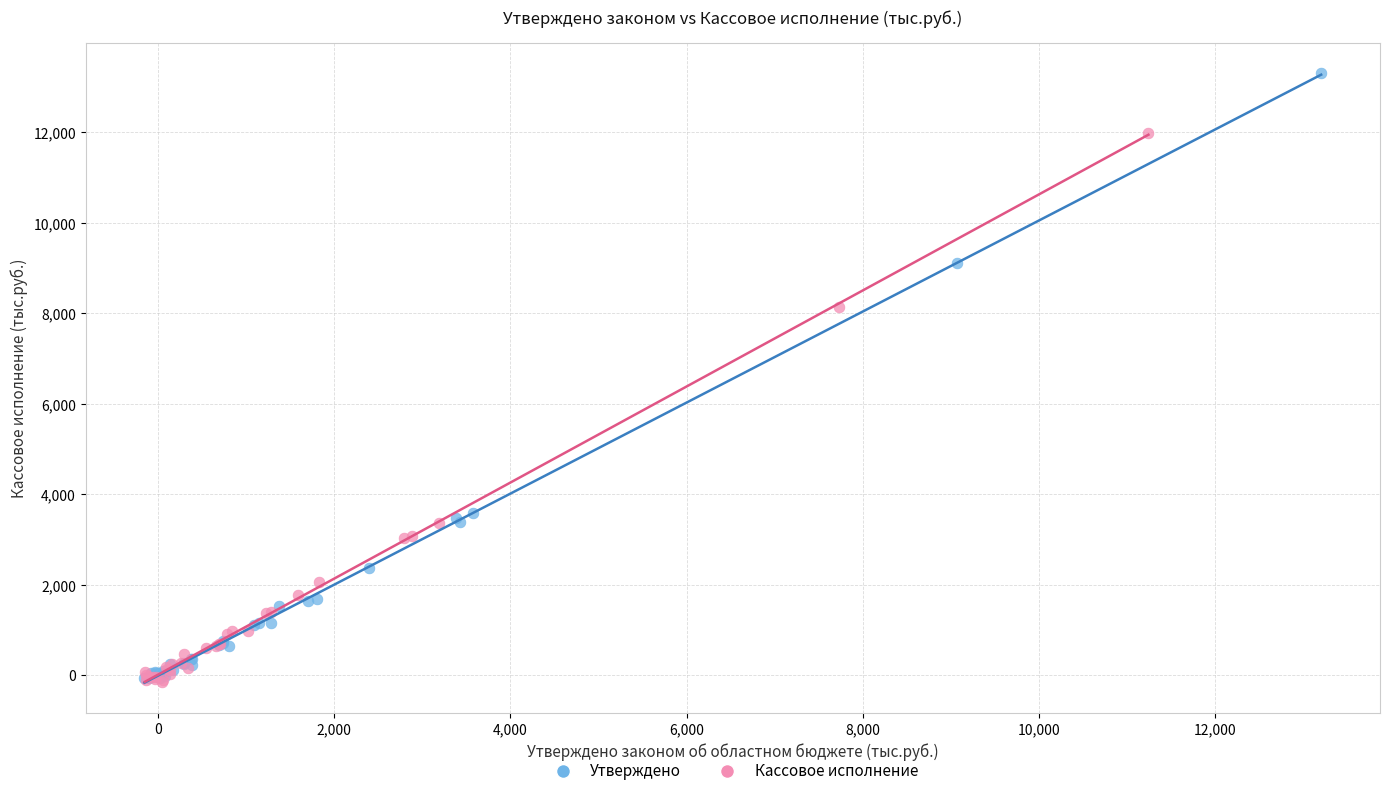

Which series has the largest Y range (max minus min)?

Утверждено